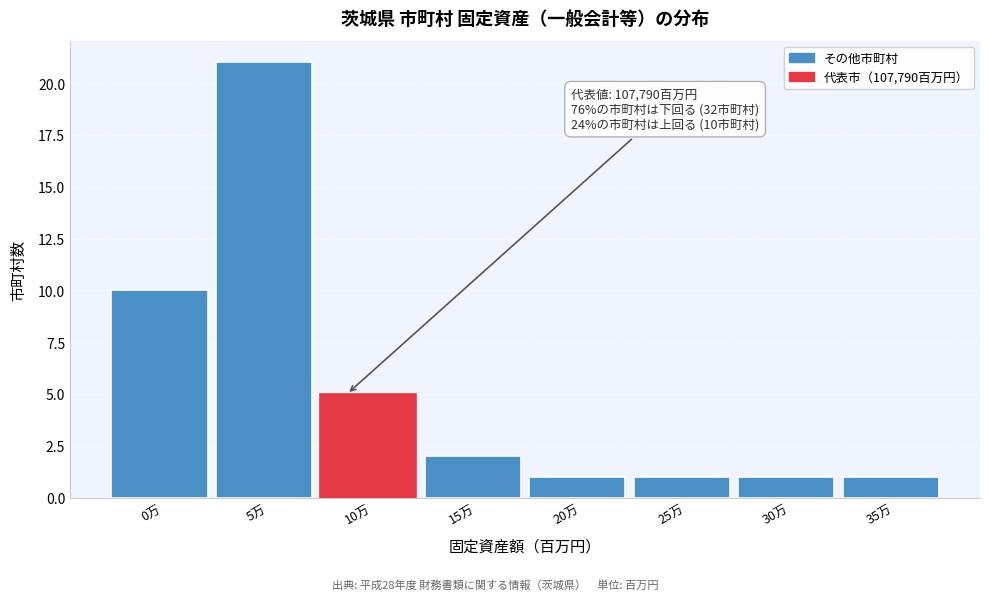

Reading left to right, transcribe all the data shown in this chart.

0万=10	5万=21	10万=5	15万=2	20万=1	25万=1	30万=1	35万=1